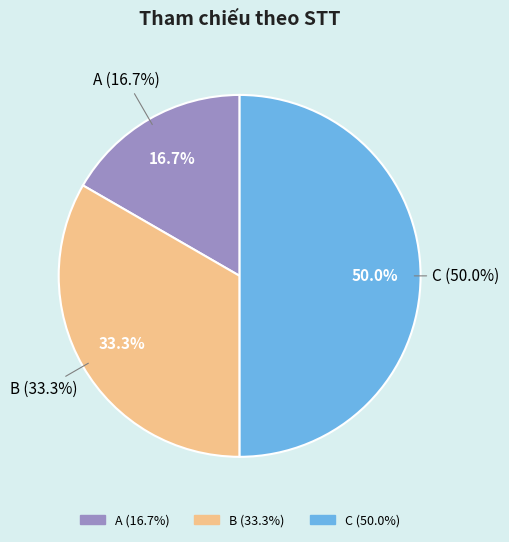

Is the sum of B and A greater than half?

No